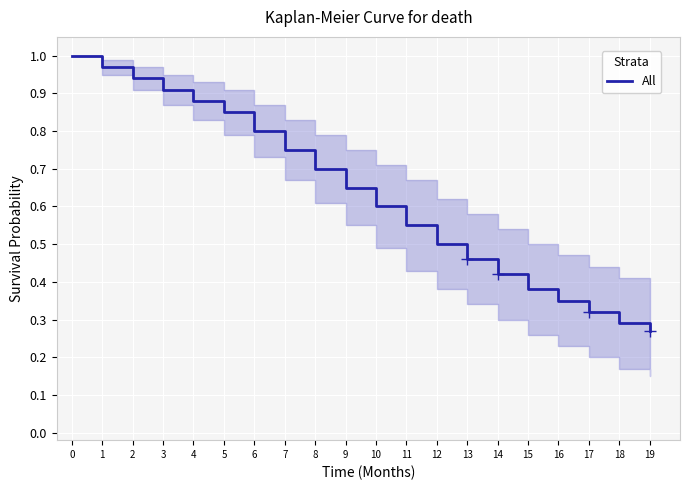

The chart shows a value of 0.3 at 11. True or false?

False